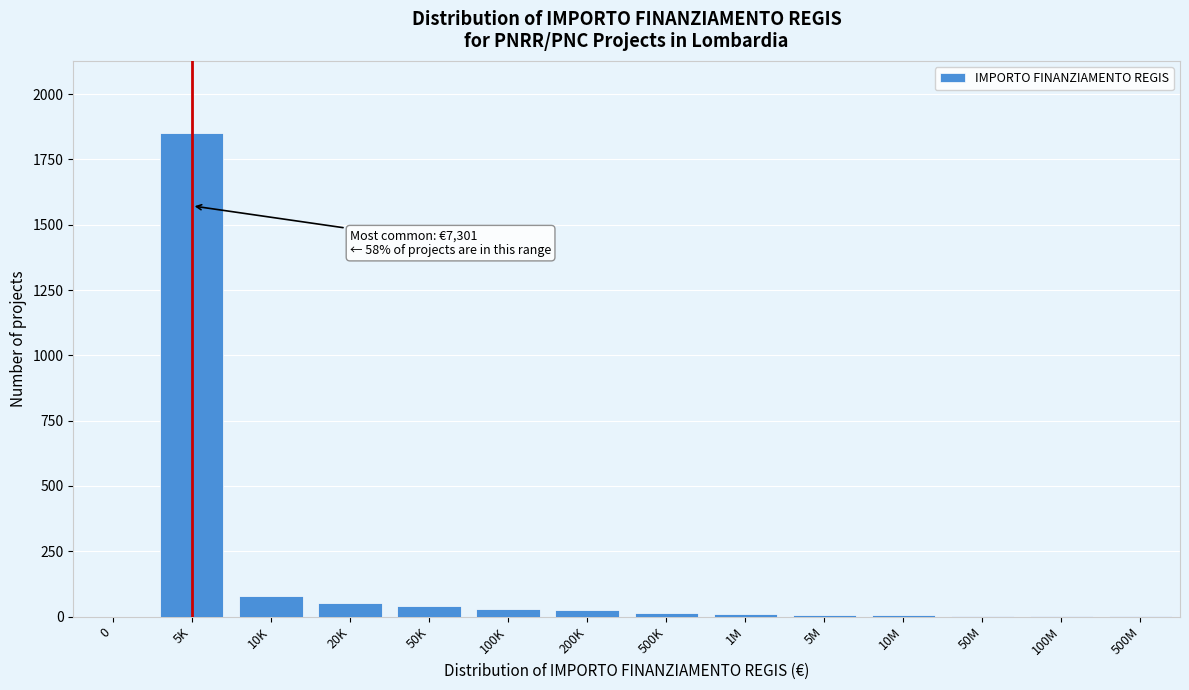

What is the sum of all values?

2115